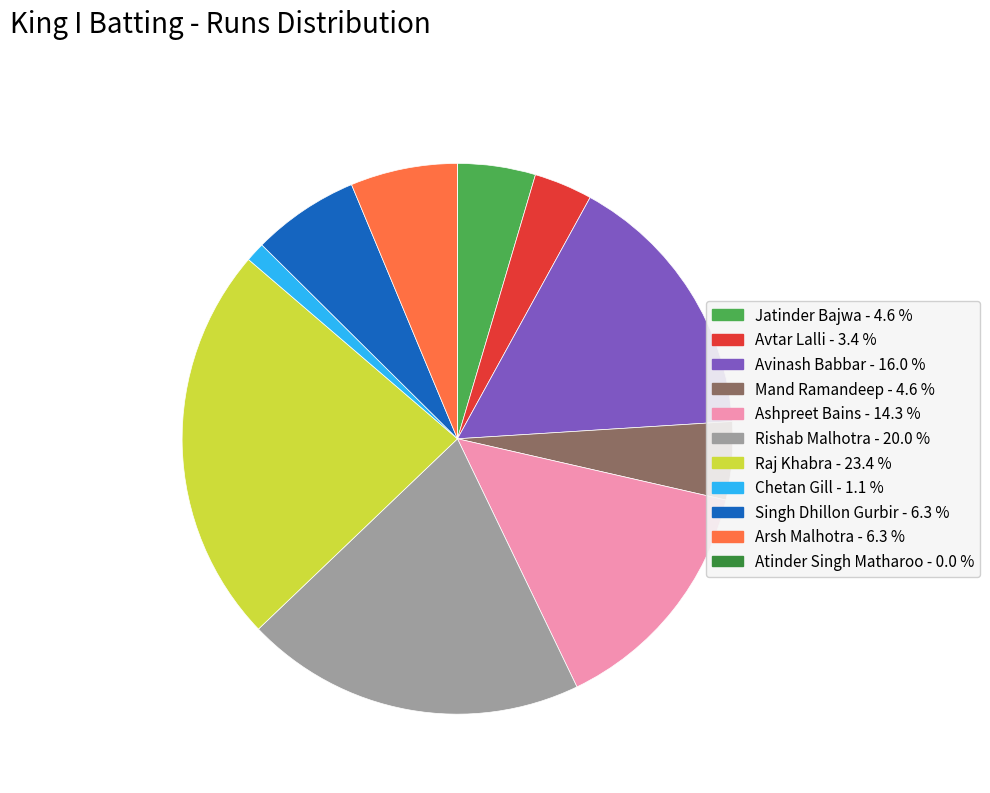

Which has a higher value, Jatinder Bajwa or Chetan Gill?

Jatinder Bajwa